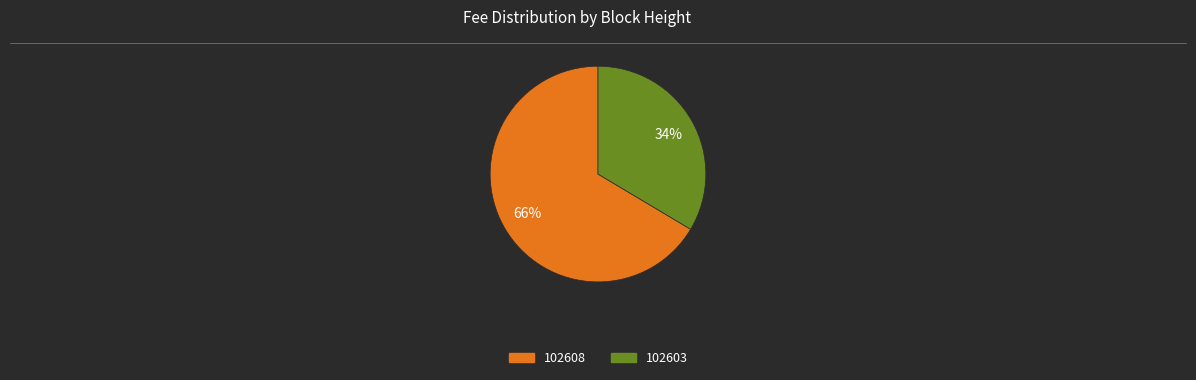

What is the largest slice in the pie chart?

102608